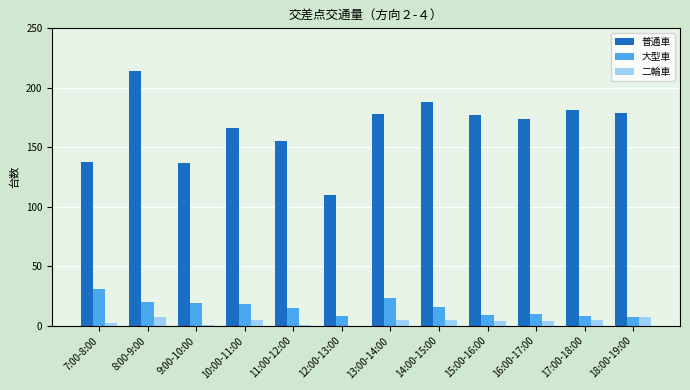

Is it true that 普通車 equals 120 at 18:00-19:00?

False